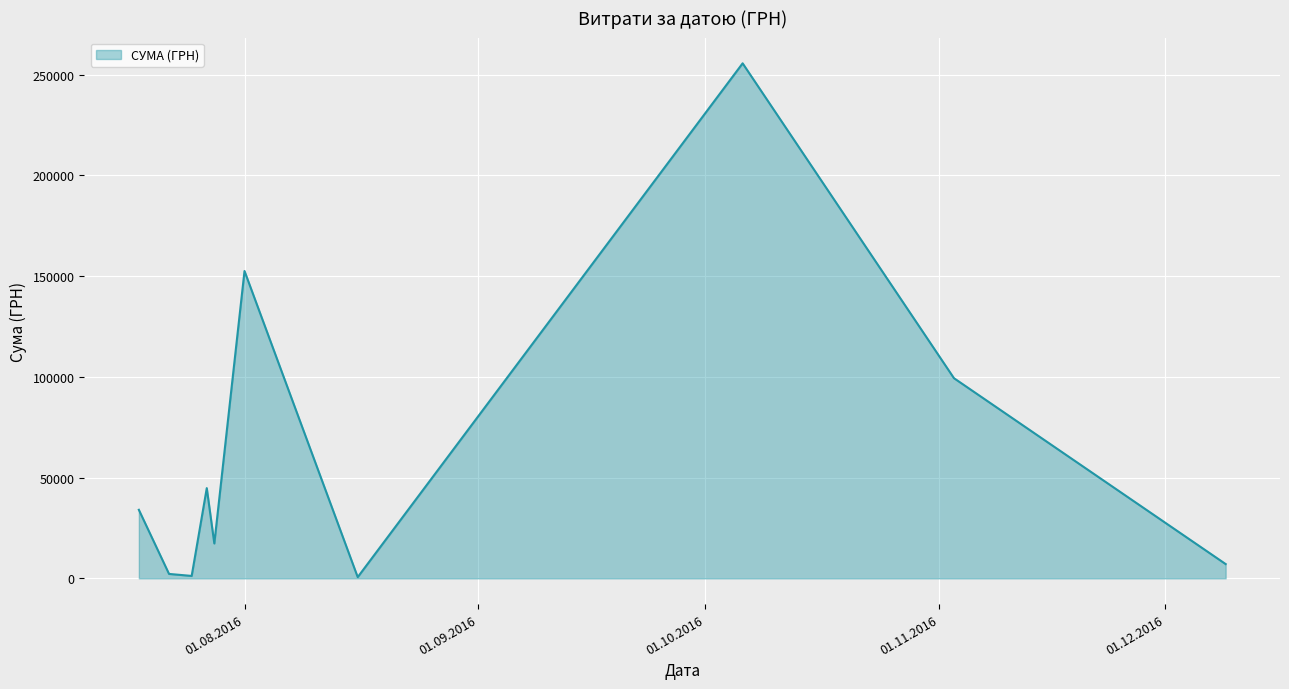

What is the maximum value shown in the chart?

255550.2